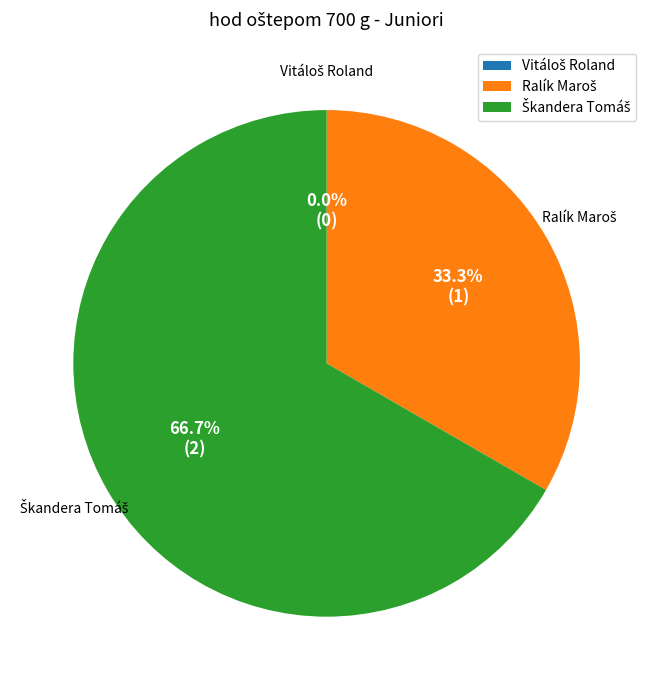

To the nearest percent, what is the difference between the Ralík Maroš and Vitáloš Roland slice percentages?

33%